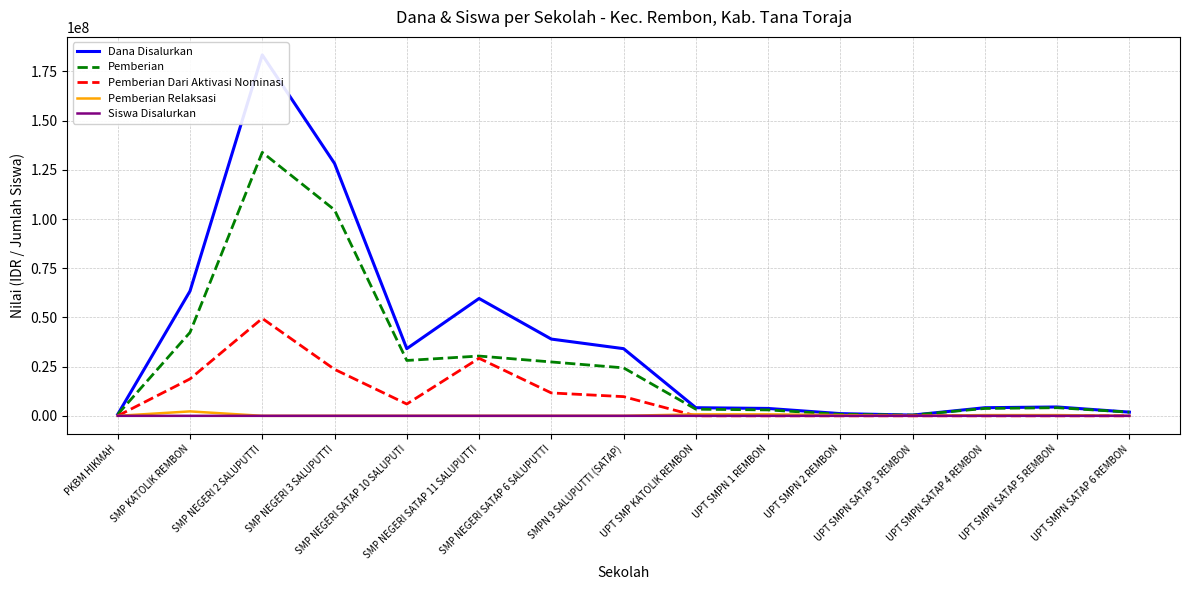

What is the spread (max minus min) of values at SMP NEGERI SATAP 6 SALUPUTTI?

39000000